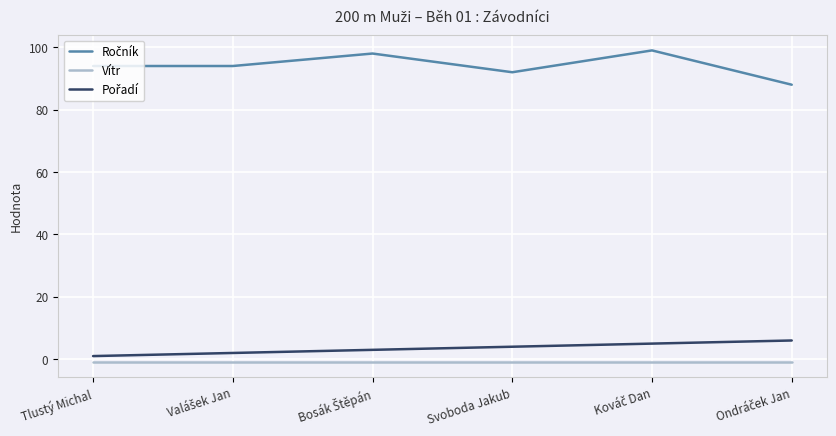

What is the maximum value shown in the chart?

99.0